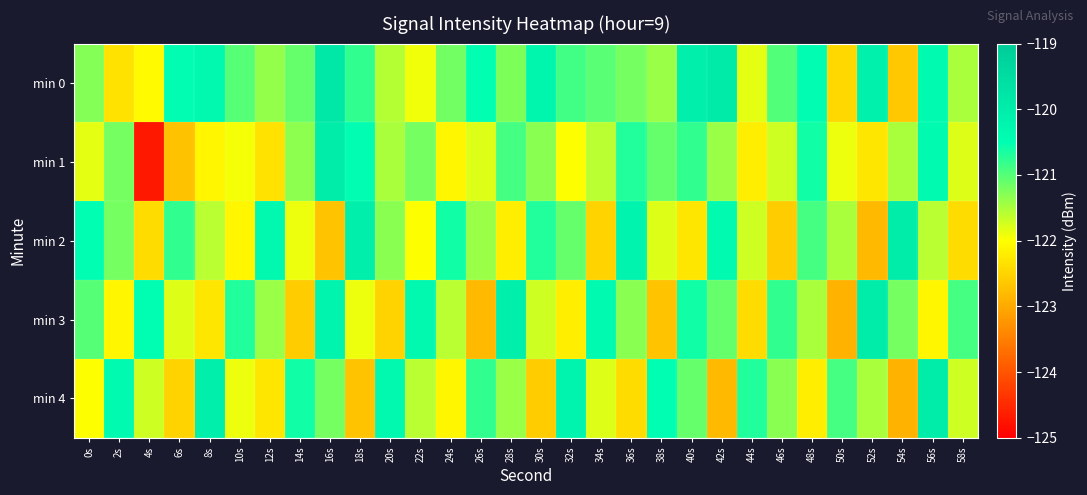

Which series has the largest total across all categories?

min 0